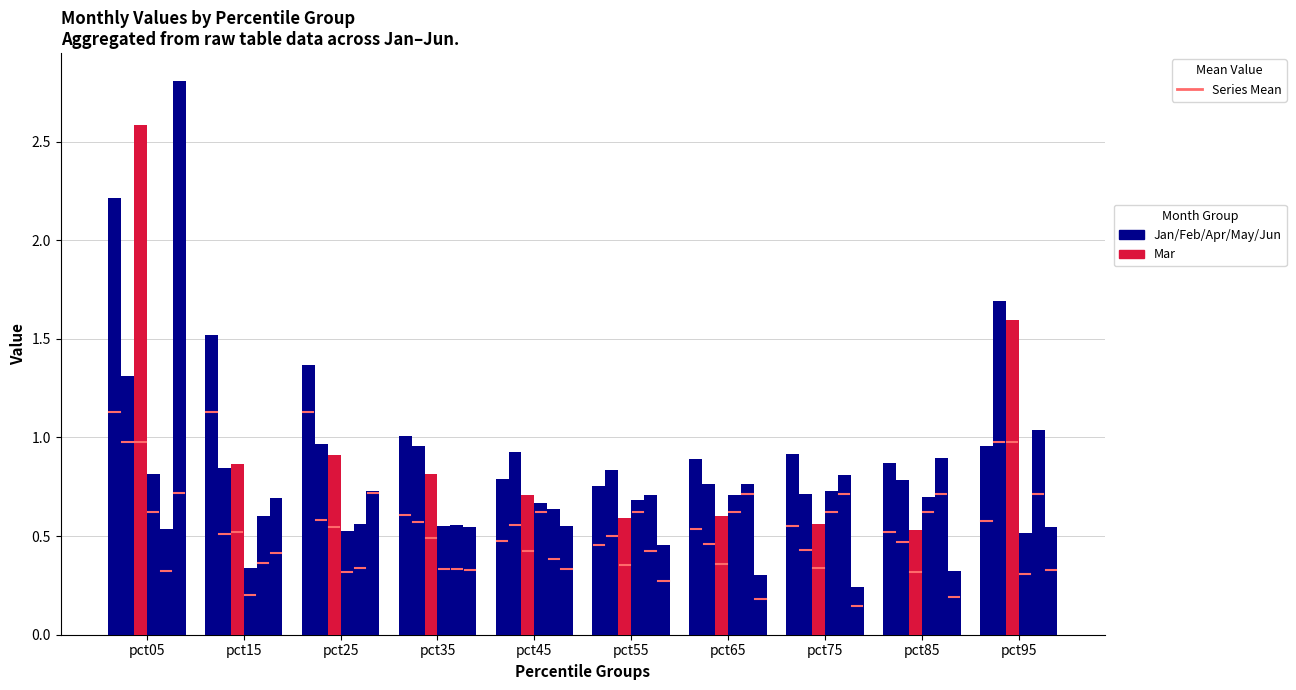

Reading left to right, list all the values displayed in this chart.

Jan: pct05=2.2	pct15=1.5	pct25=1.4	pct35=1.0	pct45=0.8	pct55=0.8	pct65=0.9	pct75=0.9	pct85=0.9	pct95=1.0
Feb: pct05=1.3	pct15=0.8	pct25=1.0	pct35=1.0	pct45=0.9	pct55=0.8	pct65=0.8	pct75=0.7	pct85=0.8	pct95=1.7
Mar: pct05=2.6	pct15=0.9	pct25=0.9	pct35=0.8	pct45=0.7	pct55=0.6	pct65=0.6	pct75=0.6	pct85=0.5	pct95=1.6
Apr: pct05=0.8	pct15=0.3	pct25=0.5	pct35=0.6	pct45=0.7	pct55=0.7	pct65=0.7	pct75=0.7	pct85=0.7	pct95=0.5
May: pct05=0.5	pct15=0.6	pct25=0.6	pct35=0.6	pct45=0.6	pct55=0.7	pct65=0.8	pct75=0.8	pct85=0.9	pct95=1.0
Jun: pct05=2.8	pct15=0.7	pct25=0.7	pct35=0.5	pct45=0.6	pct55=0.5	pct65=0.3	pct75=0.2	pct85=0.3	pct95=0.5